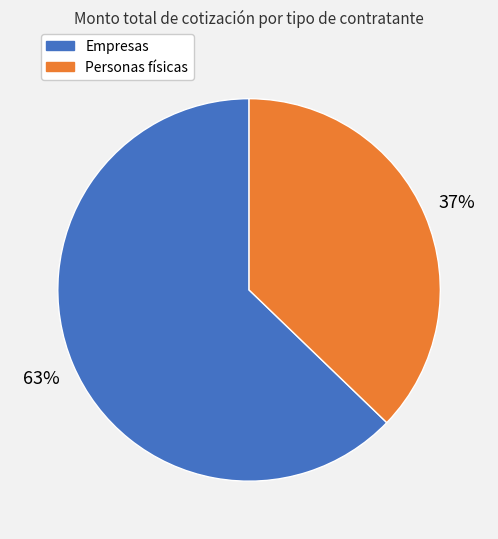

Is there a majority slice in this chart?

Yes